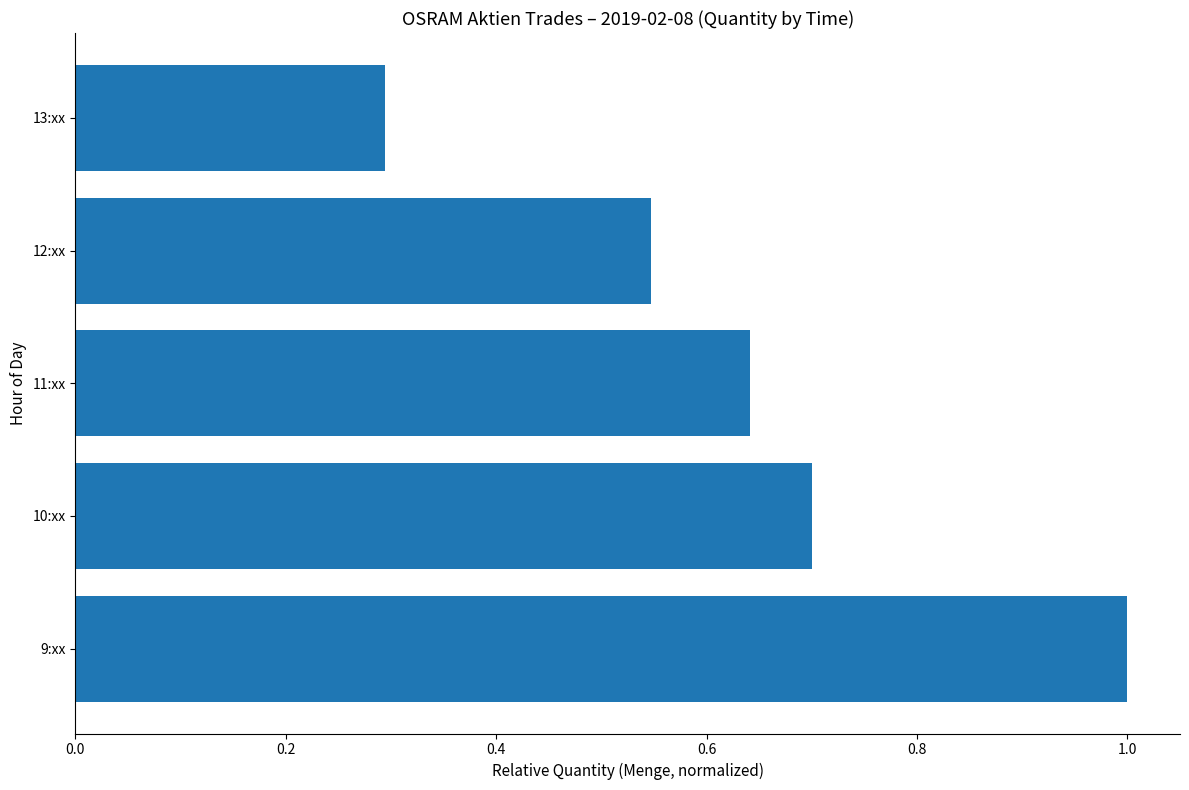

The chart shows a value of 0.9 at 12:xx. True or false?

False